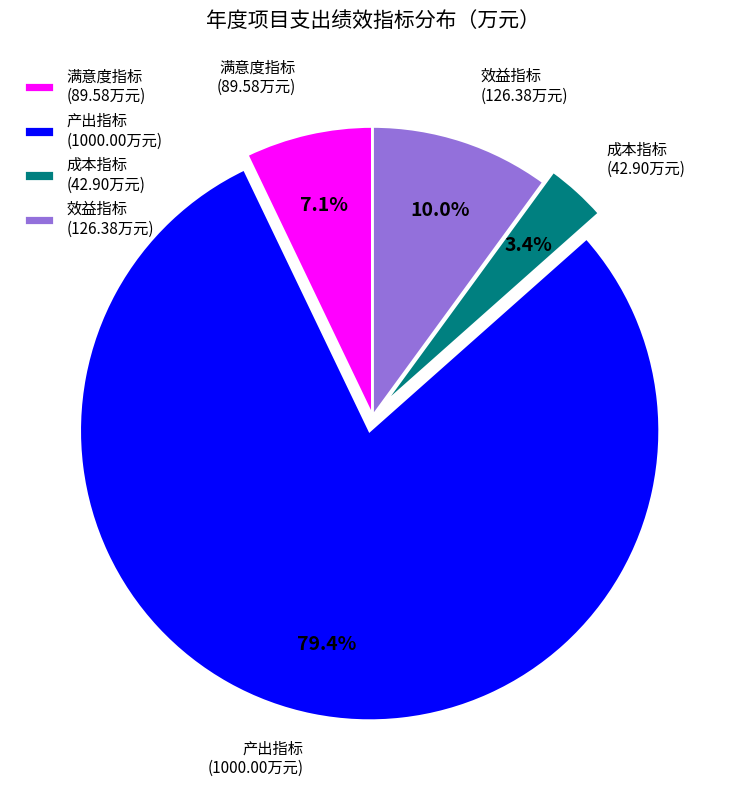

Is there any slice that represents more than half of the pie?

Yes